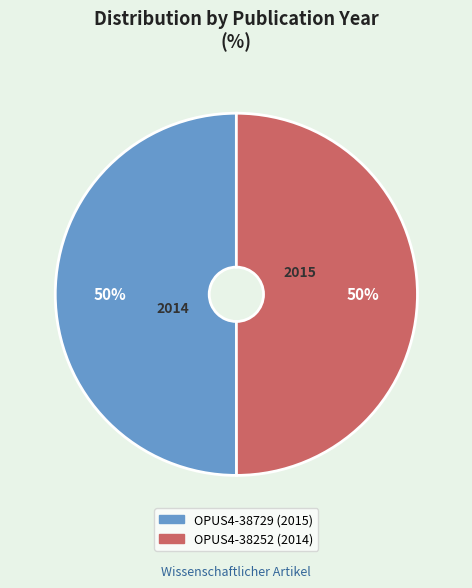

Approximately how many times larger is the value at OPUS4-38729 compared to OPUS4-38252?

1.0